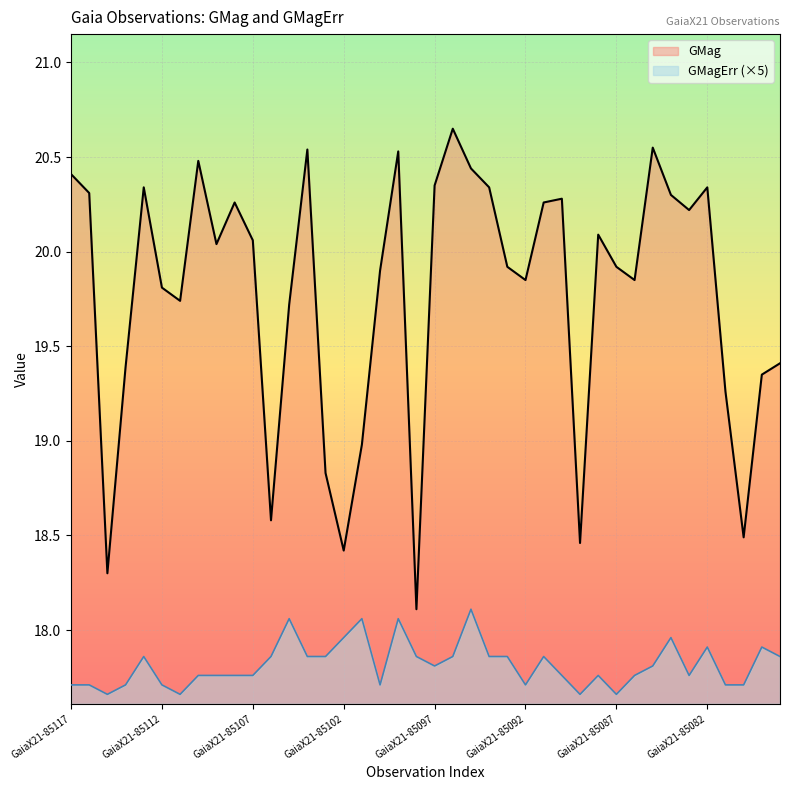

What is the difference between the highest and lowest values at GaiaX21-85107?

2.3